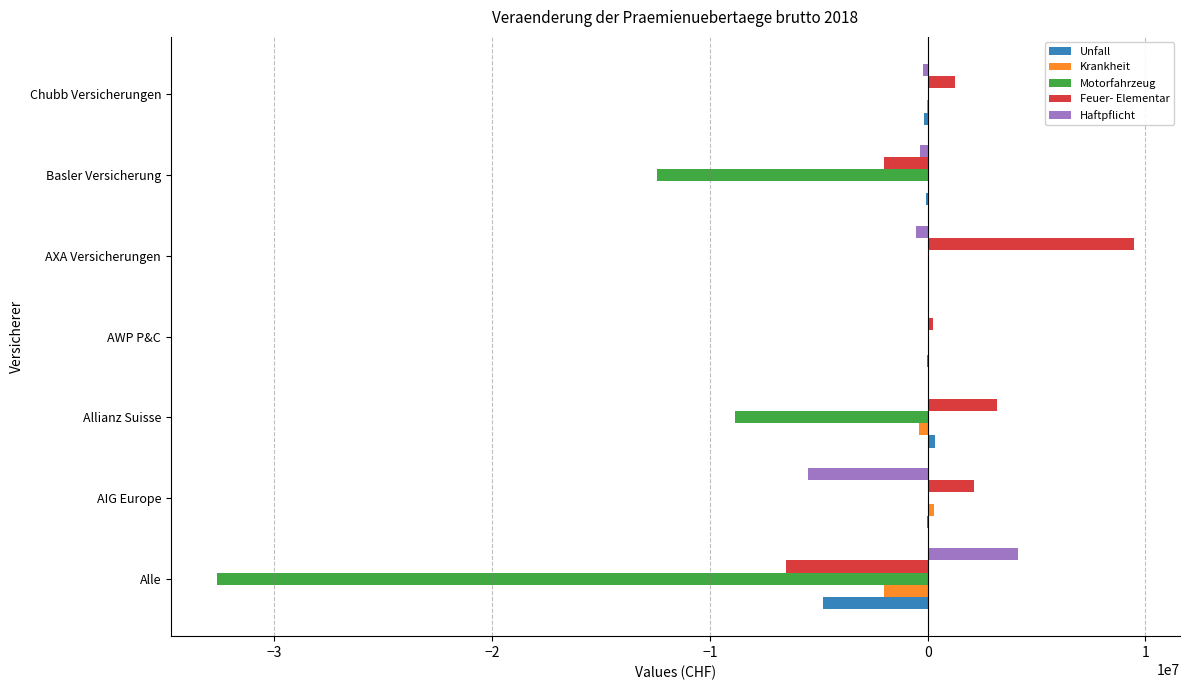

What is the greatest value displayed?

9481973